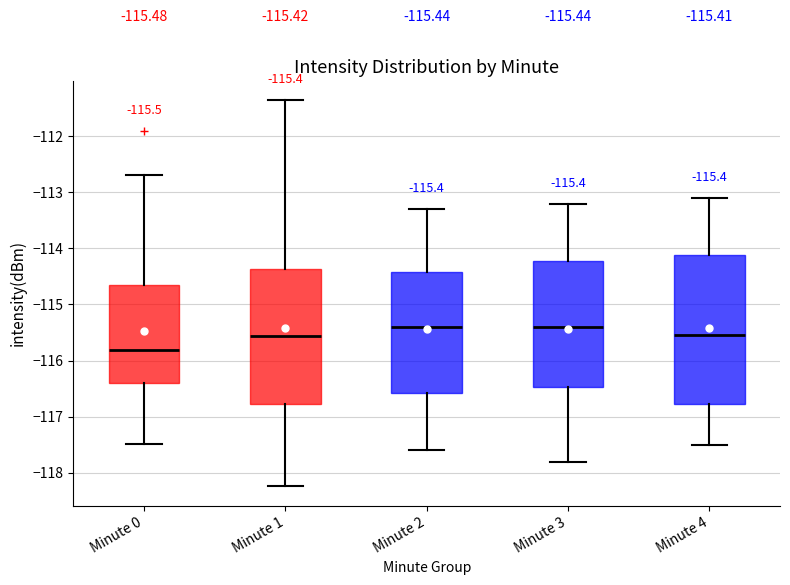

Which box is the tallest, from its lower edge to its upper edge?

Minute 4